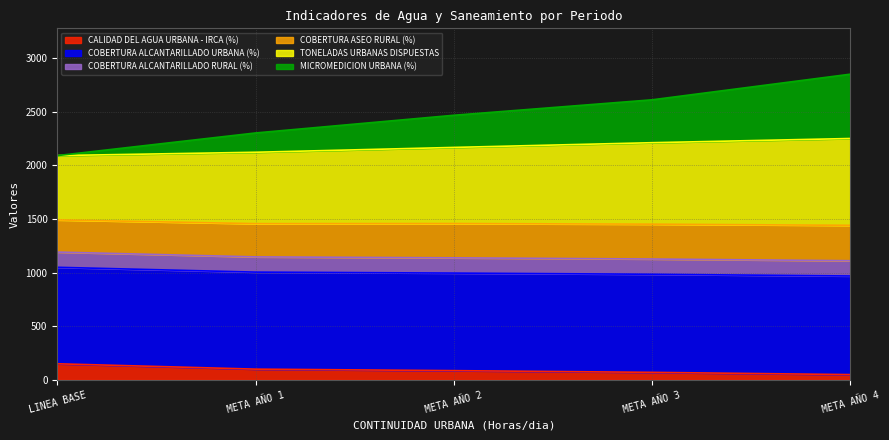

True or false: COBERTURA ALCANTARILLADO RURAL (%) and COBERTURA ALCANTARILLADO URBANA (%) intersect in this chart.

False